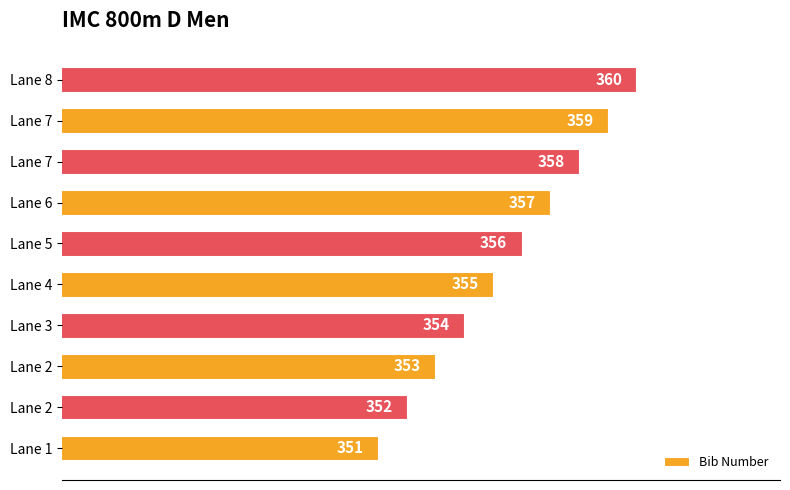

How many data points are less than 356?

5